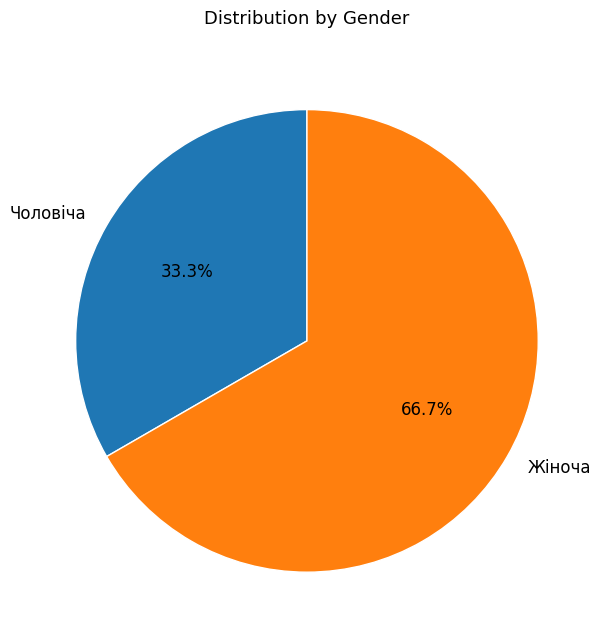

How many slices are in this pie chart?

2